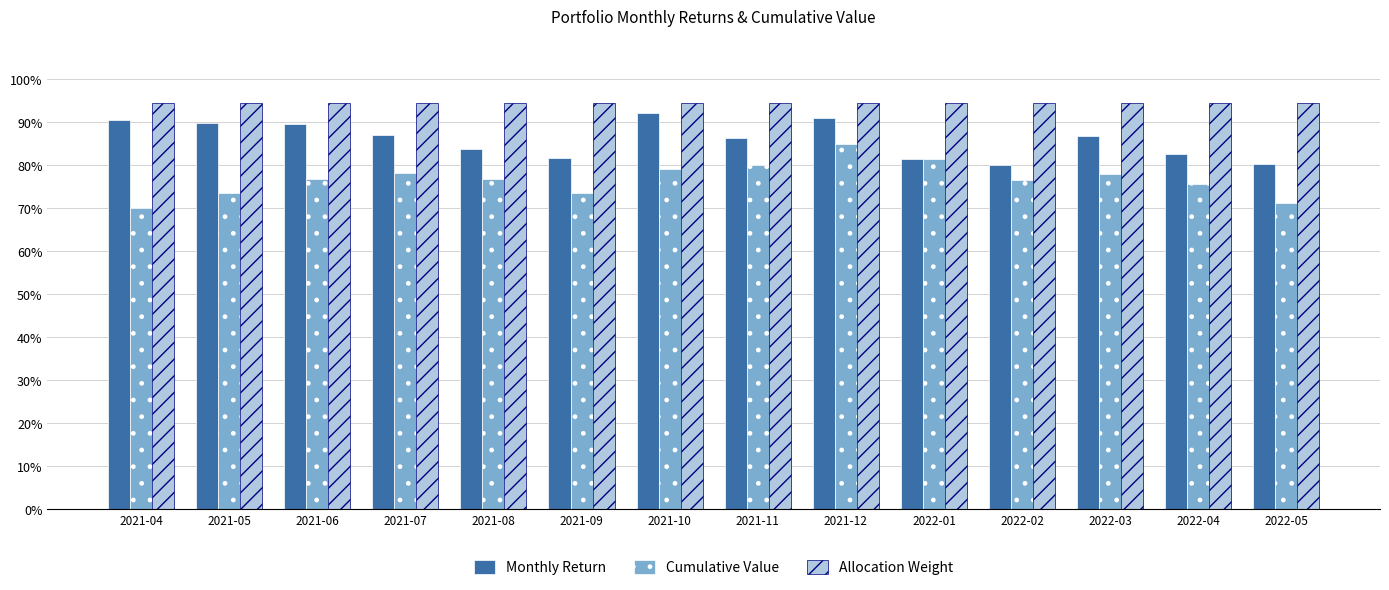

What is the sum of all Monthly Return values?

12.0